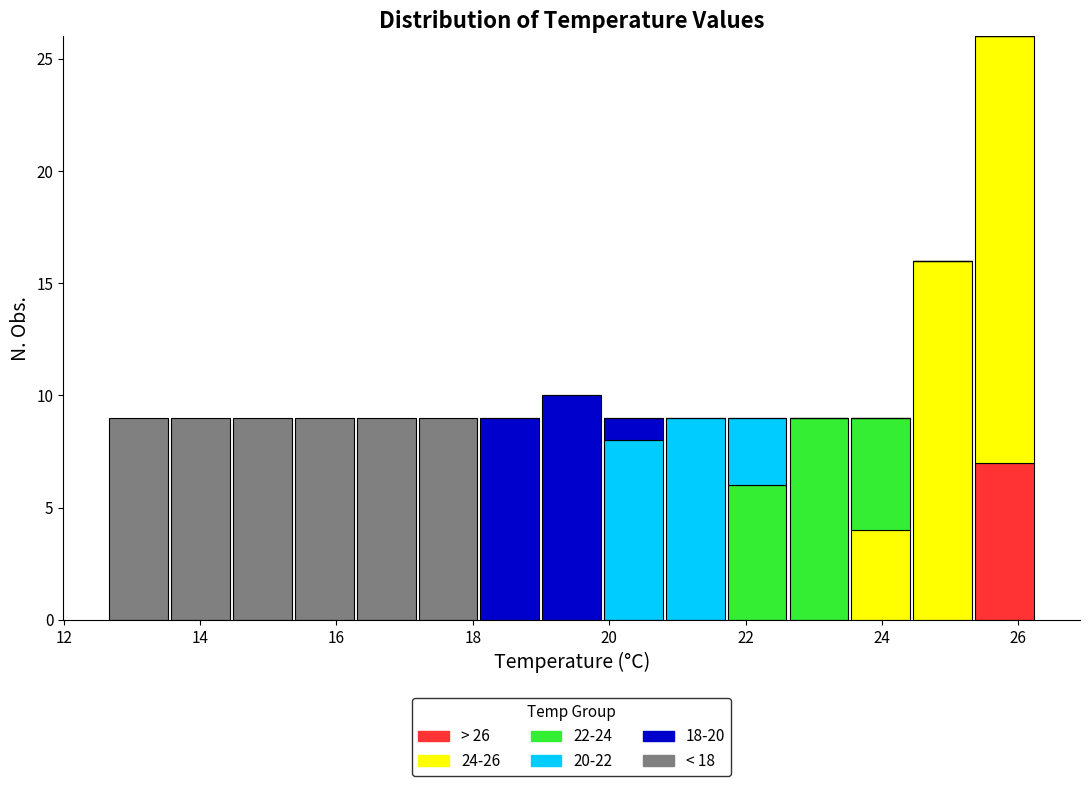

Reading left to right, transcribe this chart: for each stacked bar, give the range it covers on the x-axis and its total height. Neither the bar edges nor the heights are printed on the chart, so give them approximately, as read against the axes.

12.6 to 13.6: 9
13.6 to 14.4: 9
14.4 to 15.4: 9
15.4 to 16.2: 9
16.2 to 17.2: 9
17.2 to 18.0: 9
18.0 to 19.0: 9
19.0 to 20.0: 10
20.0 to 20.8: 9
20.8 to 21.8: 9
21.8 to 22.6: 9
22.6 to 23.6: 9
23.6 to 24.4: 9
24.4 to 25.4: 16
25.4 to 26.2: 26